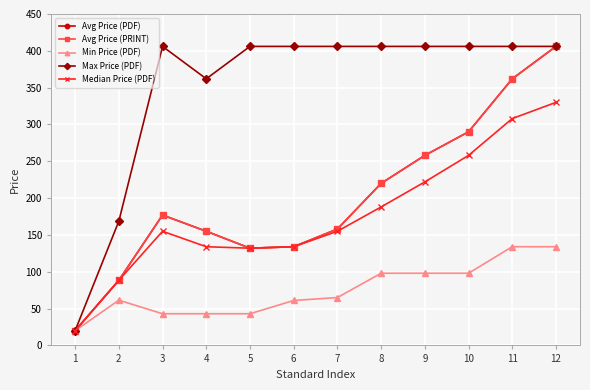

Is this an area chart (filled region under the line)?

No